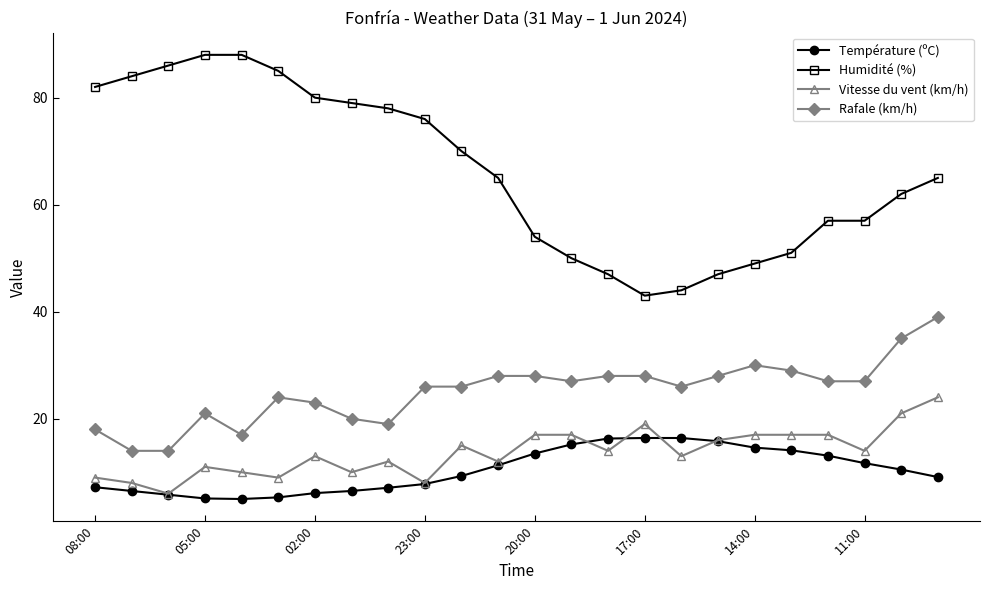

How many lines are shown in the chart?

4